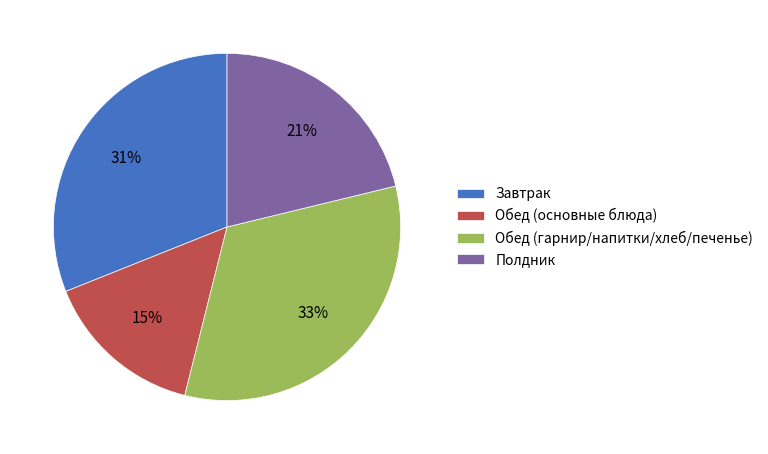

Which slice is the largest?

Обед (гарнир/напитки/хлеб/печенье)